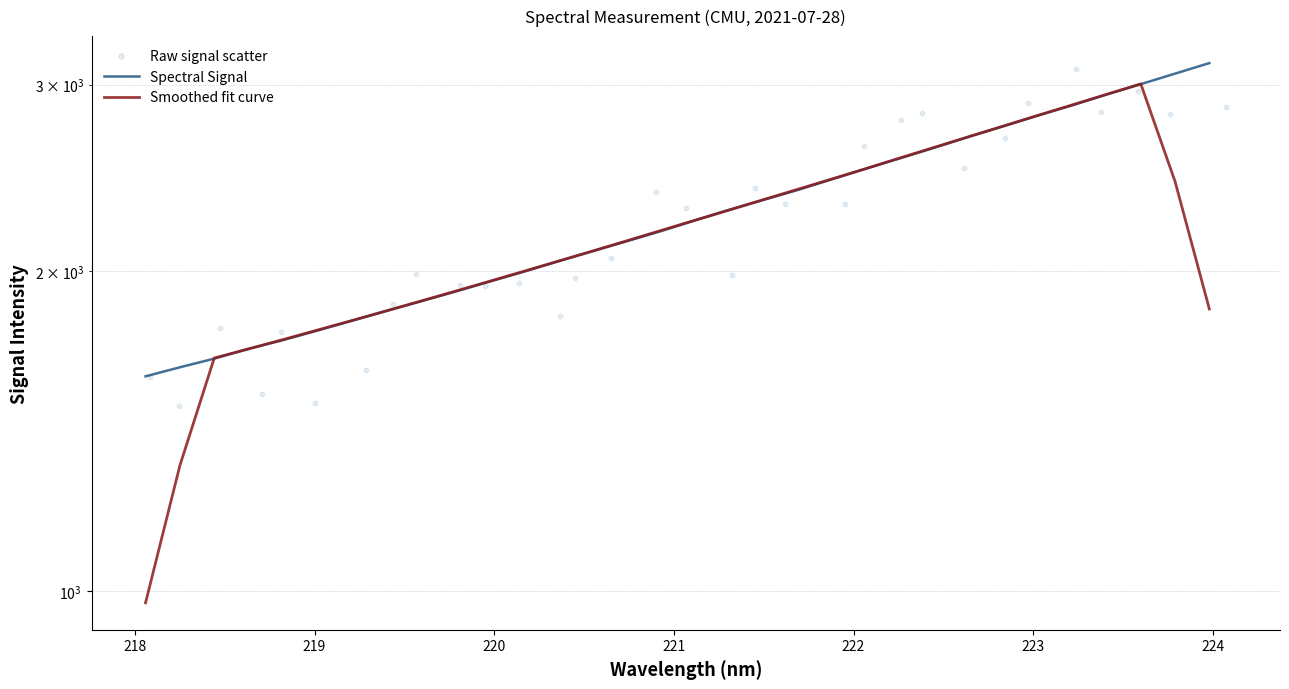

At how many categories does at least one series exceed 1951?

23